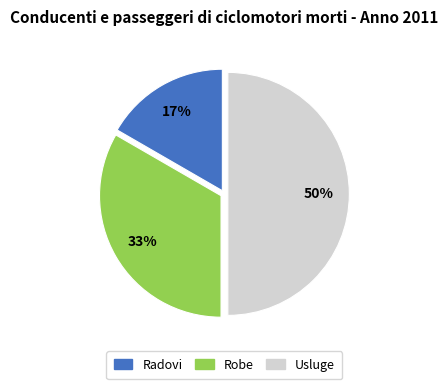

Approximately how many times larger is the value at Radovi compared to Robe?

0.5